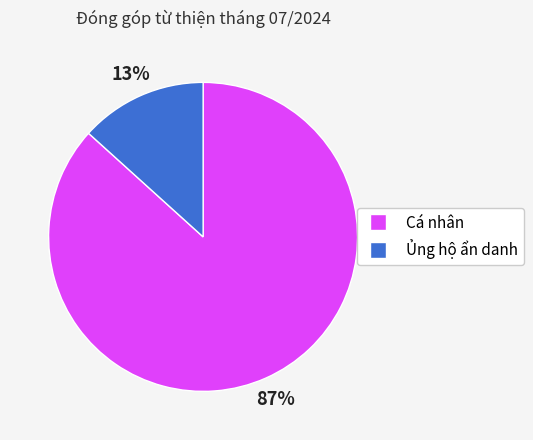

Count the number of slices in the pie.

2